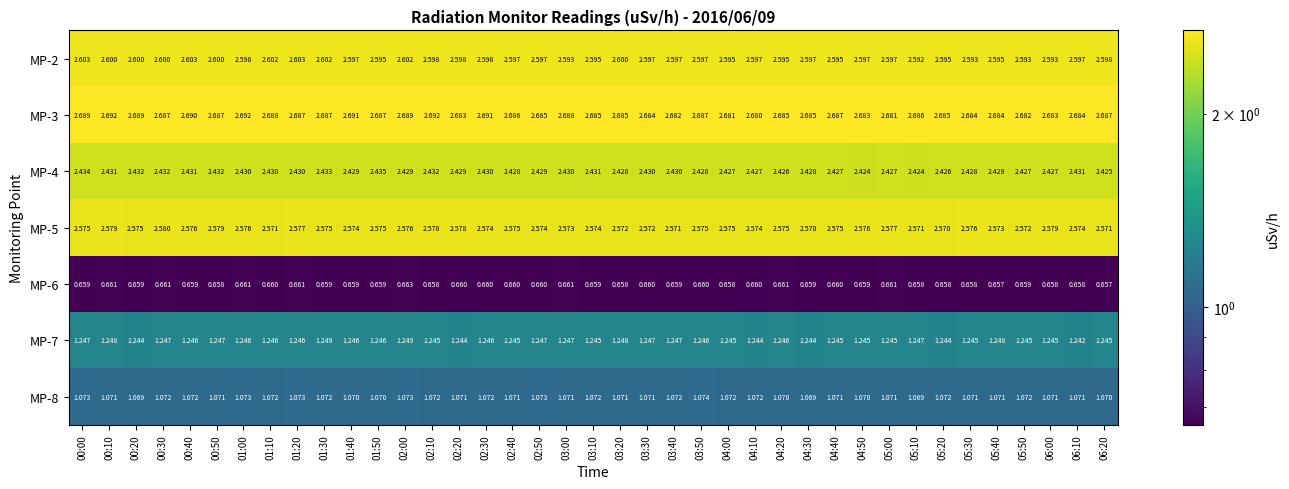

How many series are shown in this chart?

7